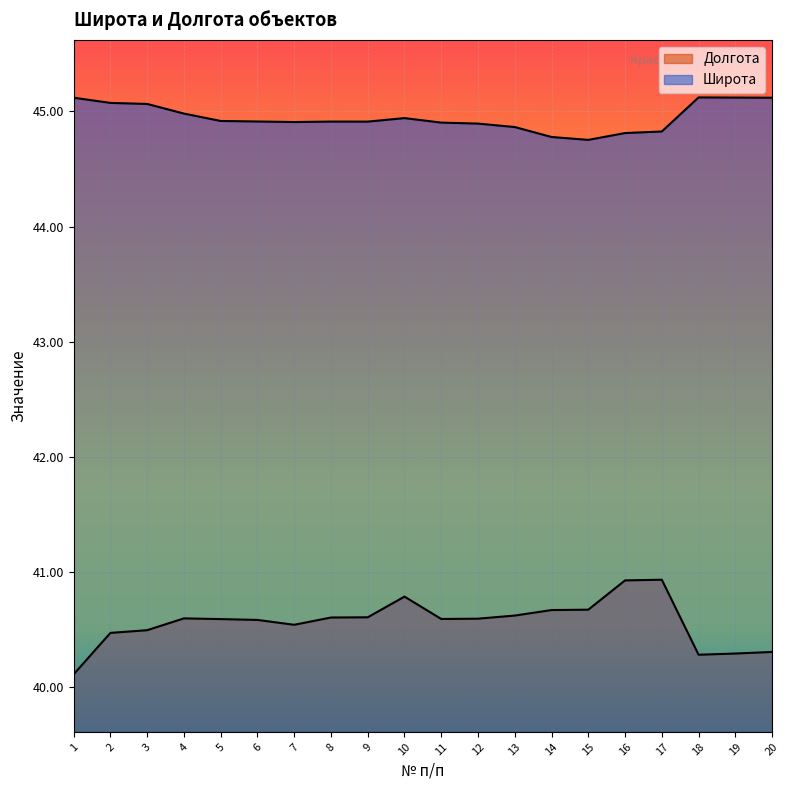

What is the approximate value of Широта at 3?

45.1